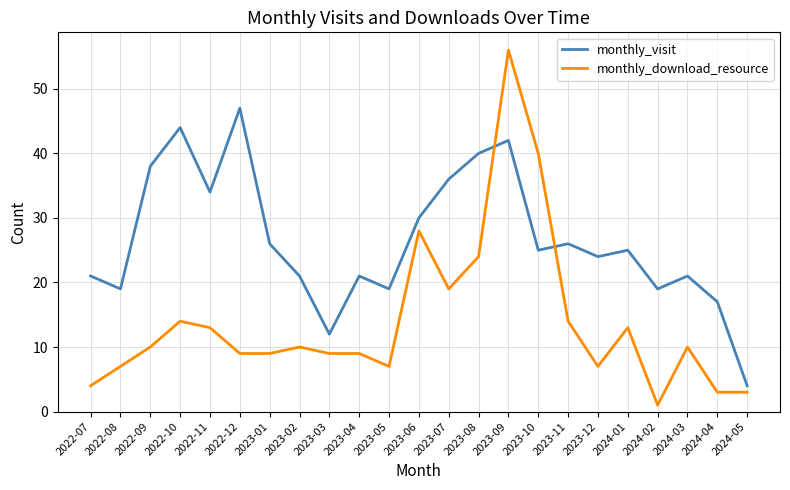

Rank the series at 2024-03 from highest to lowest value.

monthly_visit, monthly_download_resource